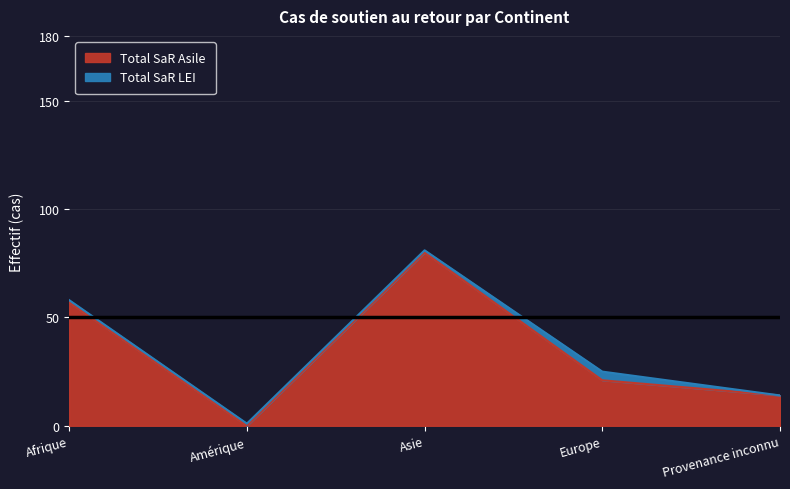

Which has a higher value, Asie or Europe?

Asie